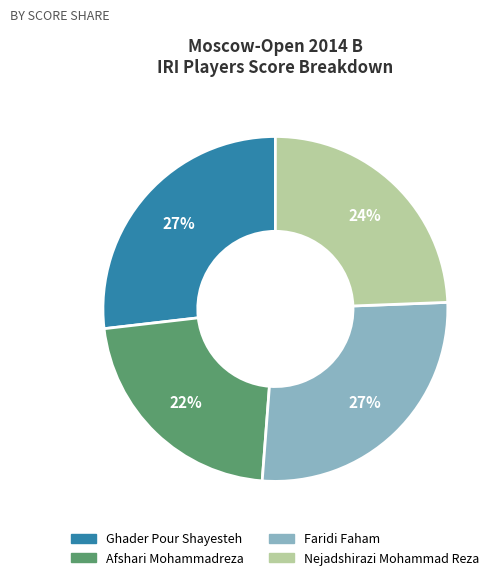

To the nearest percent, what portion does Ghader Pour Shayesteh represent?

27%